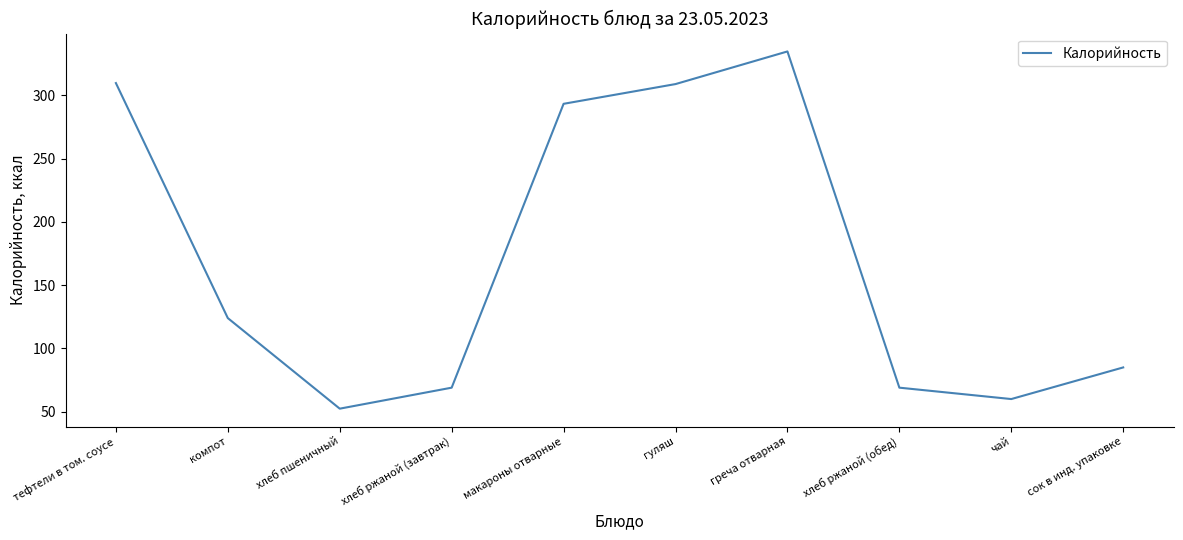

Which label corresponds to the largest value in the chart?

греча отварная